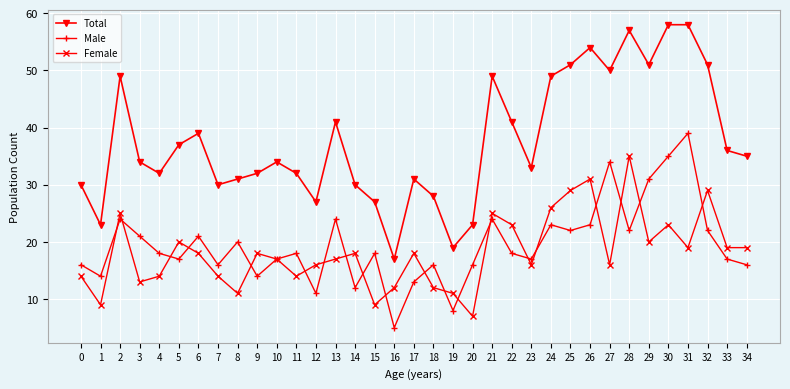

Where is the first local maximum for Female?

2